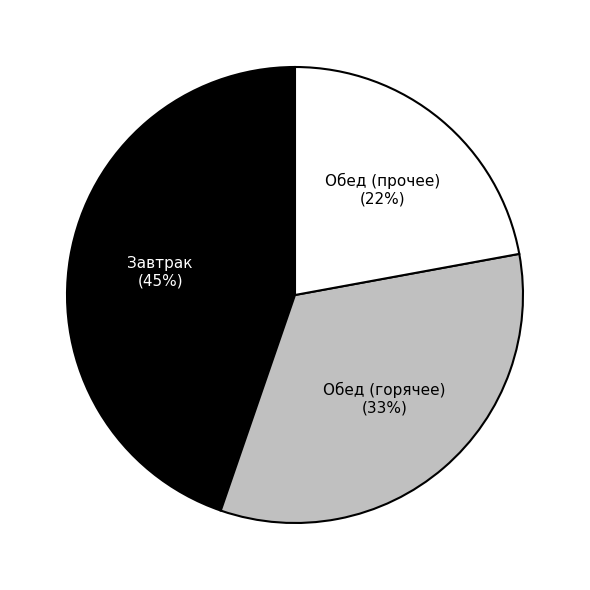

The Обед (прочее) slice represents 22% of the pie. True or false?

True